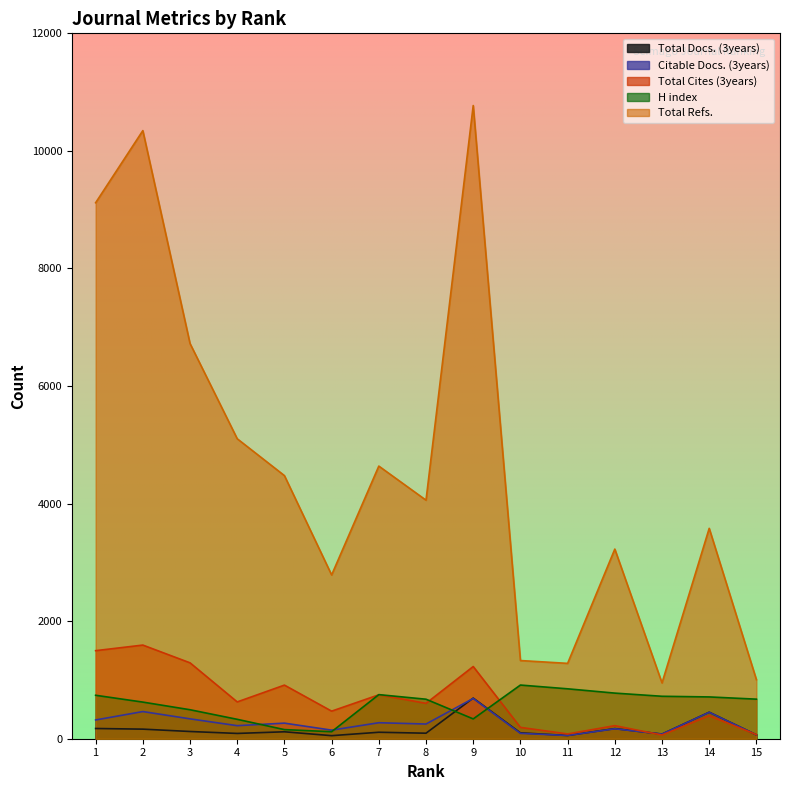

Reading left to right, extract all data points from this chart.

Total Docs. (3years): 1=174	2=163	3=123	4=90	5=118	6=52	7=110	8=94	9=691	10=100	11=55	12=172	13=79	14=451	15=66
Citable Docs. (3years): 1=319	2=462	3=338	4=222	5=265	6=146	7=272	8=250	9=685	10=91	11=55	12=169	13=79	14=450	15=66
Total Cites (3years): 1=1498	2=1593	3=1291	4=626	5=912	6=469	7=747	8=602	9=1228	10=193	11=81	12=222	13=63	14=391	15=70
H index: 1=739	2=623	3=493	4=330	5=155	6=119	7=750	8=672	9=337	10=913	11=849	12=776	13=722	14=711	15=673
Total Refs.: 1=9118	2=10345	3=6723	4=5103	5=4476	6=2786	7=4638	8=4058	9=10772	10=1330	11=1282	12=3226	13=949	14=3579	15=1005